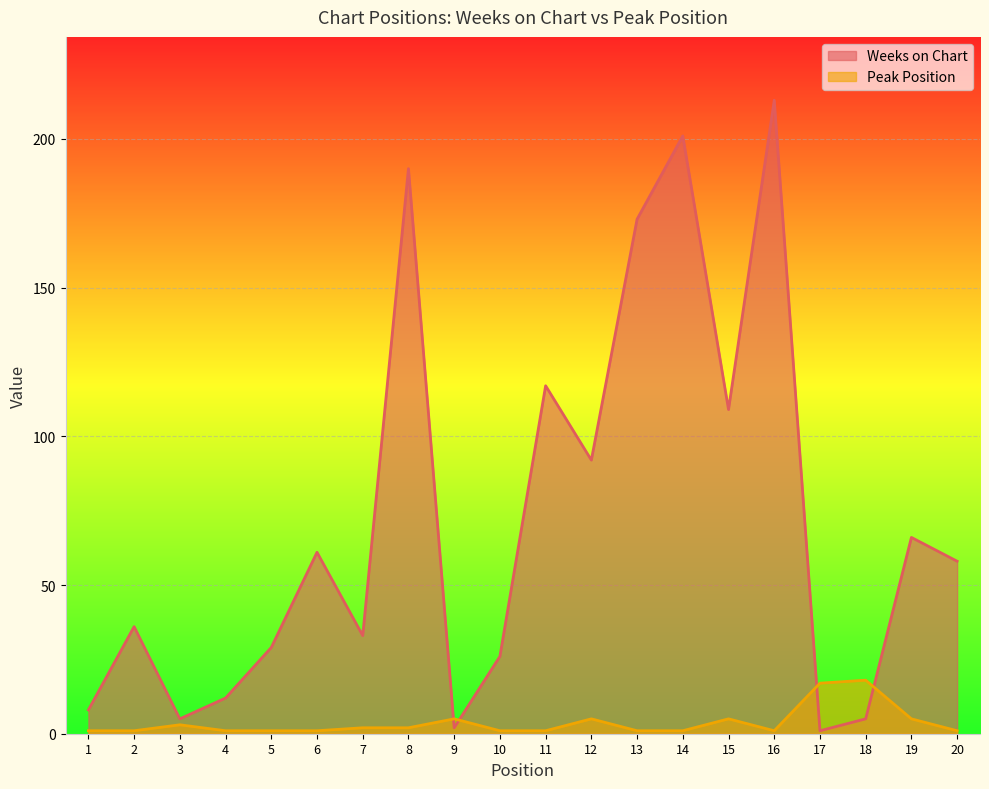

The value of Weeks on Chart at 13 is 173. True or false?

True